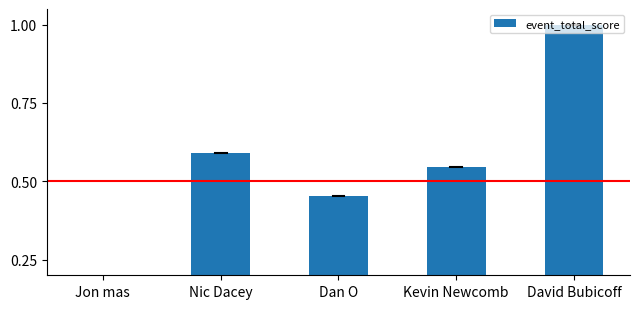

What is the sum of all values?

2.6